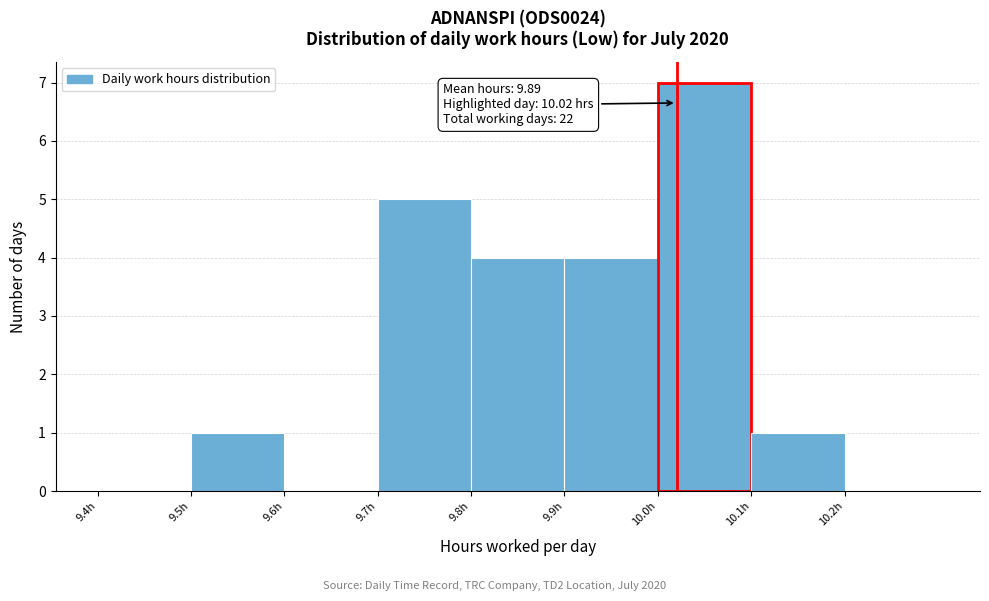

Which range on the x-axis has the tallest bar?

10.0 to 10.1